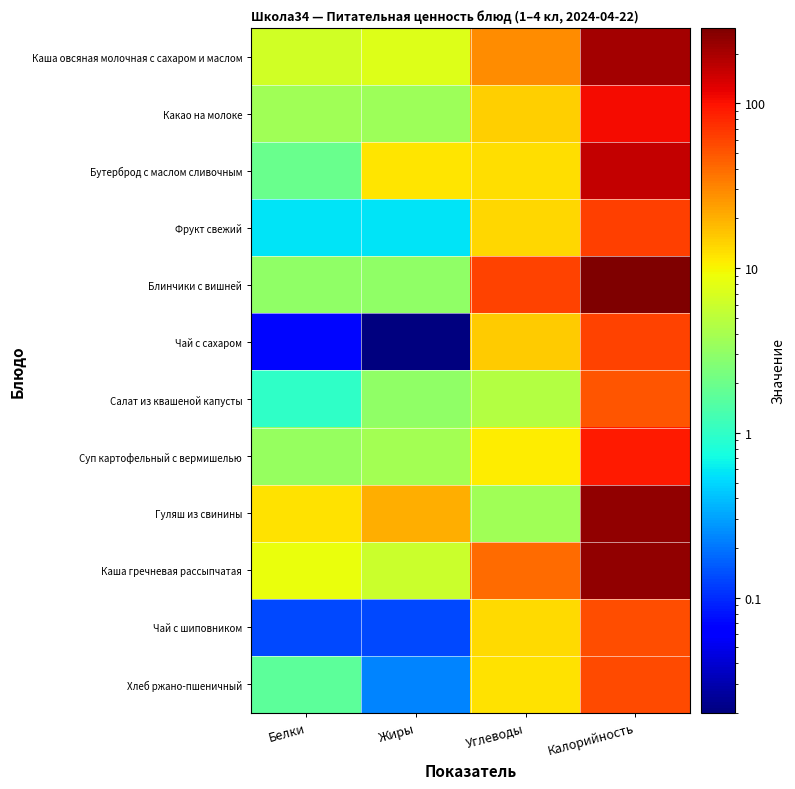

Which series has the largest total across all categories?

Блинчики с вишней